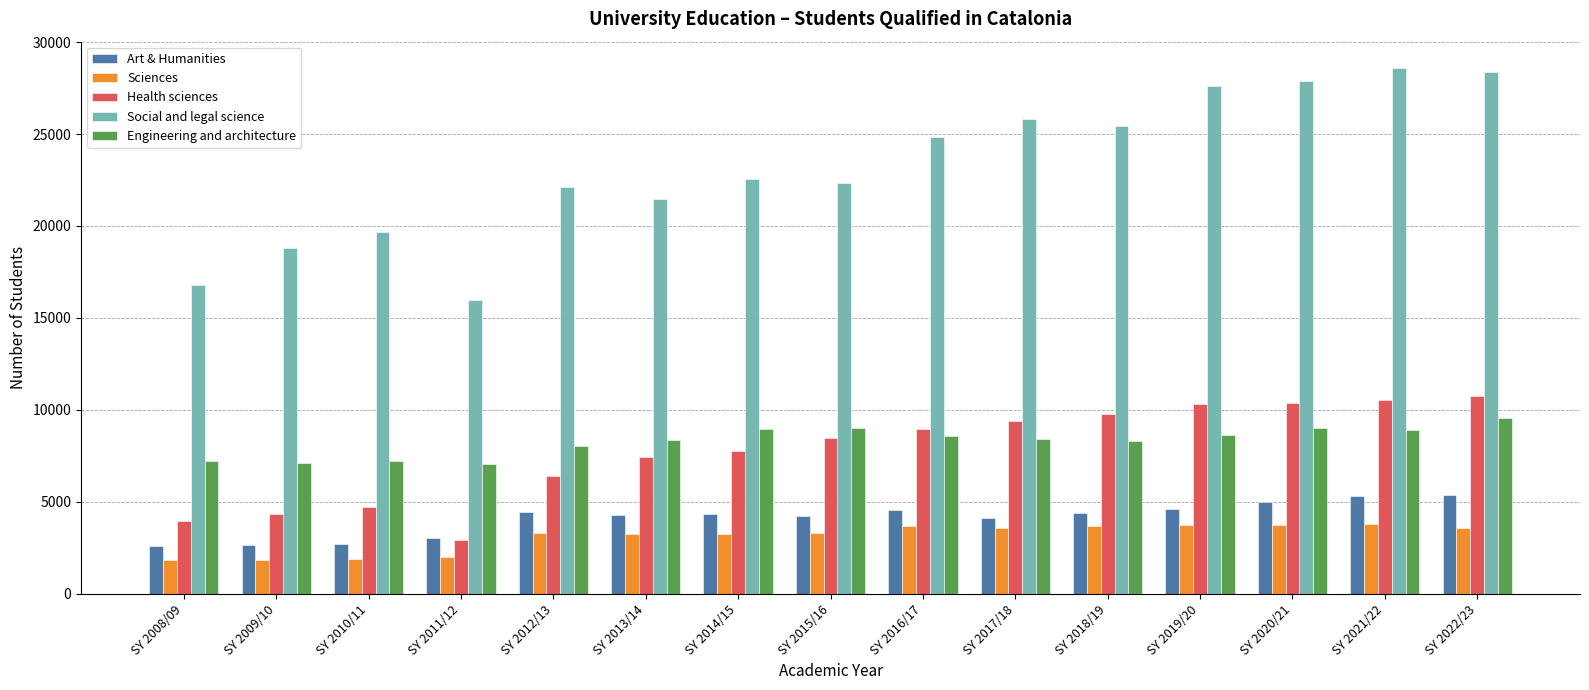

Rank the series by their maximum value, from highest to lowest.

Social and legal science, Health sciences, Engineering and architecture, Art & Humanities, Sciences